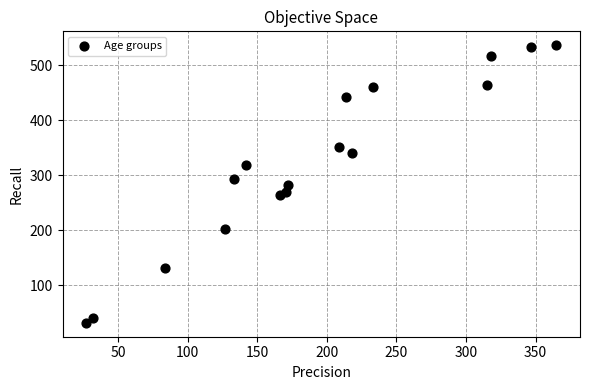

What is the range of X values (max minus min)?

338